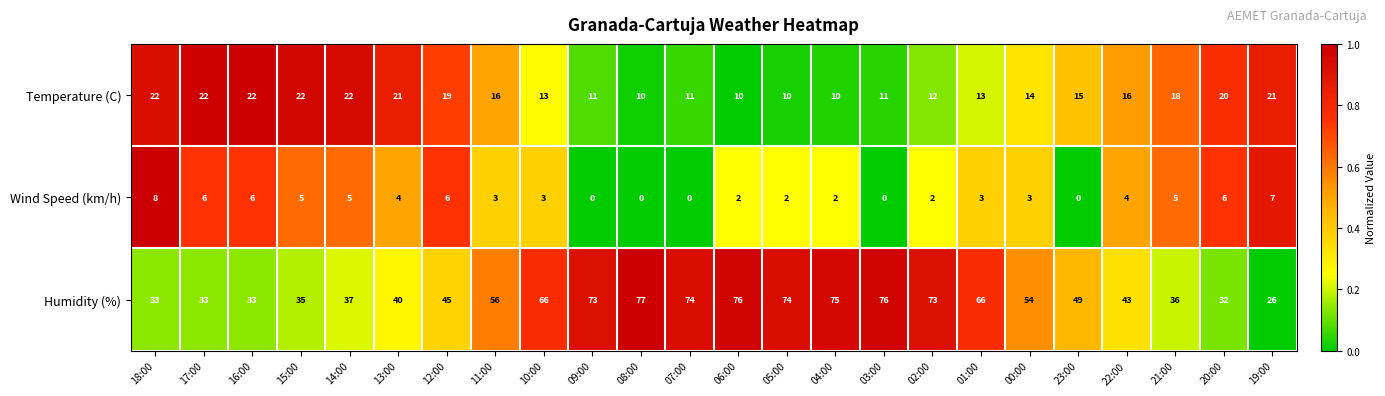

At which category is the sum across all series the highest?

06:00